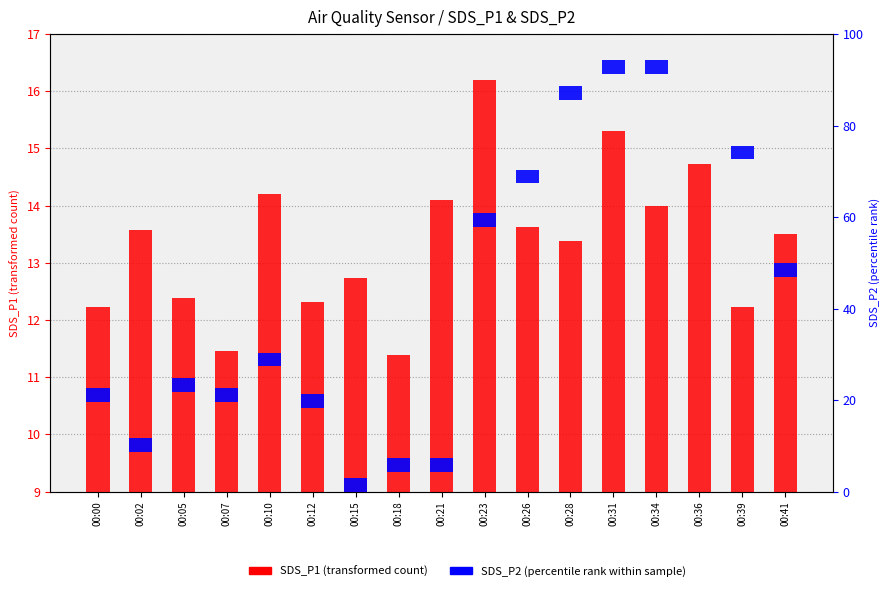

How many bars are there in total?

34